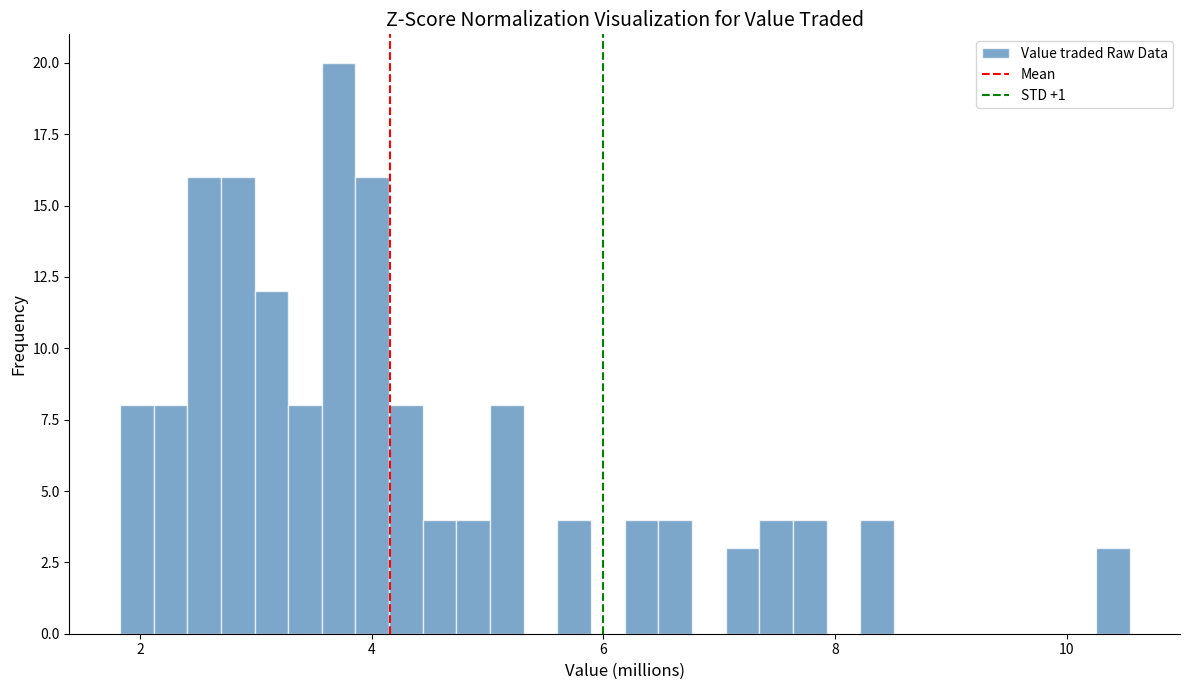

Around what value on the x-axis is the tallest bar? Give the approximate position of its centre, as read against the axis.

3.8